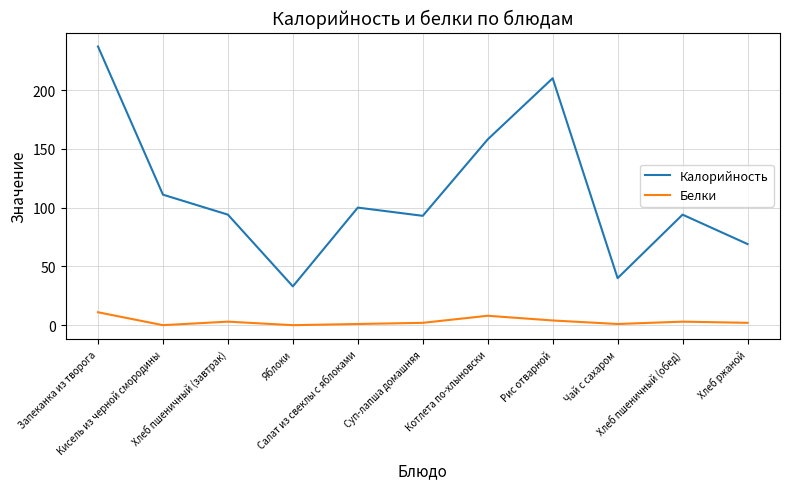

True or false: Калорийность and Белки intersect in this chart.

False